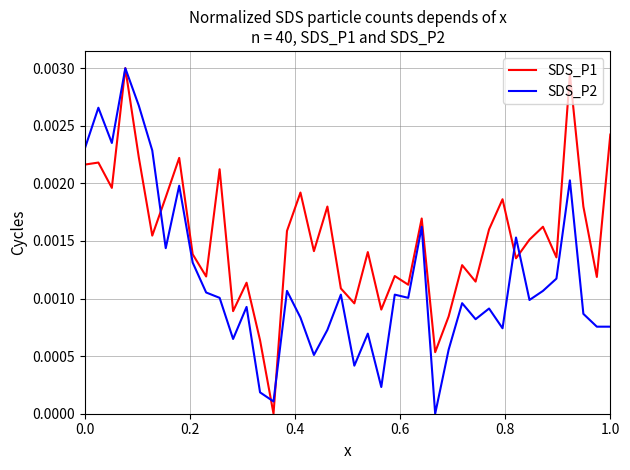

Which series has the largest total across all categories?

SDS_P1